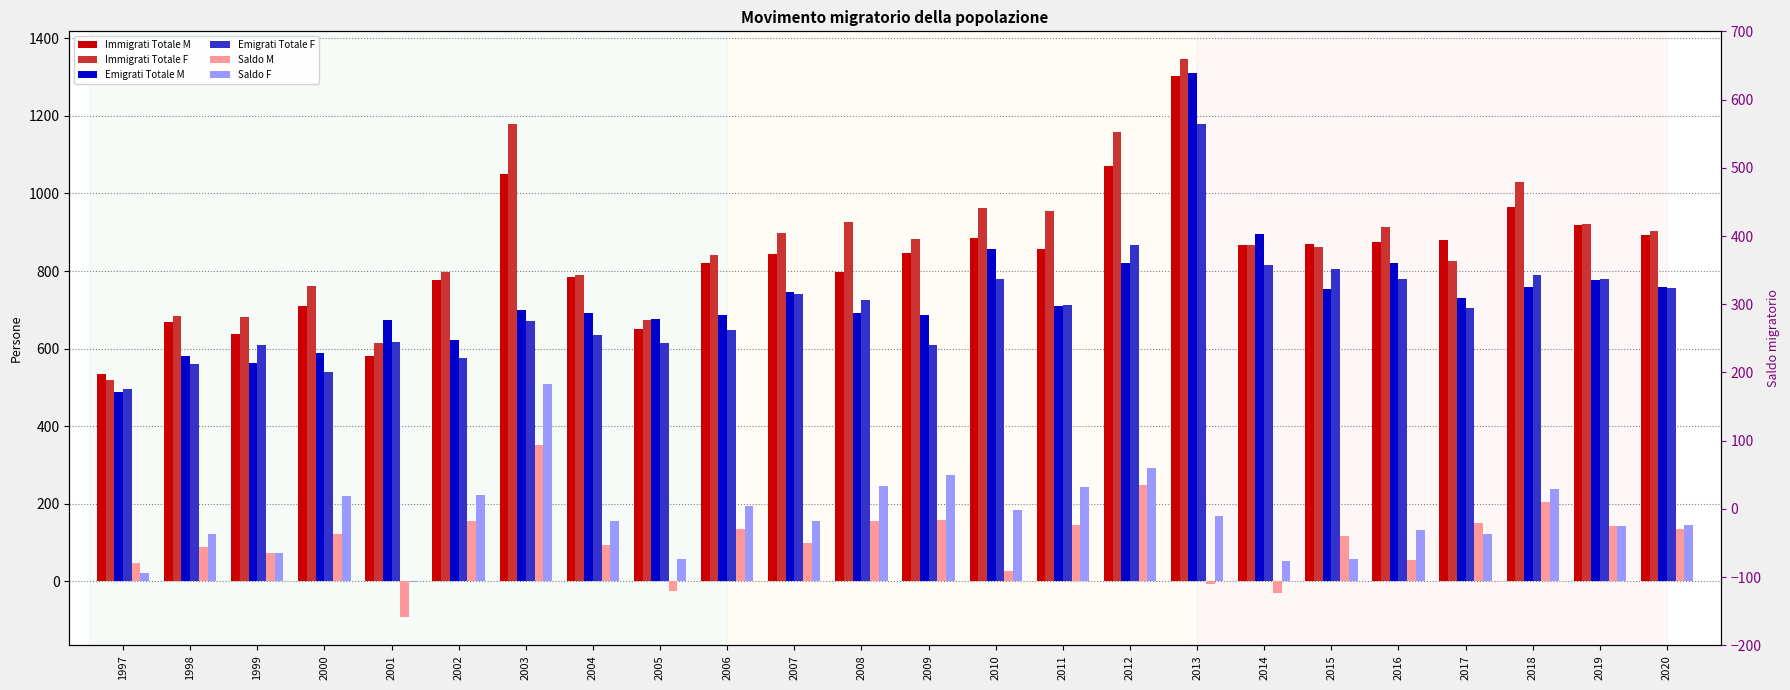

List the labels in order of Saldo F value, largest first.

2003, 2012, 2009, 2008, 2011, 2018, 2002, 2000, 2006, 2010, 2013, 2004, 2007, 2020, 2019, 2016, 1998, 2017, 1999, 2005, 2015, 2014, 1997, 2001